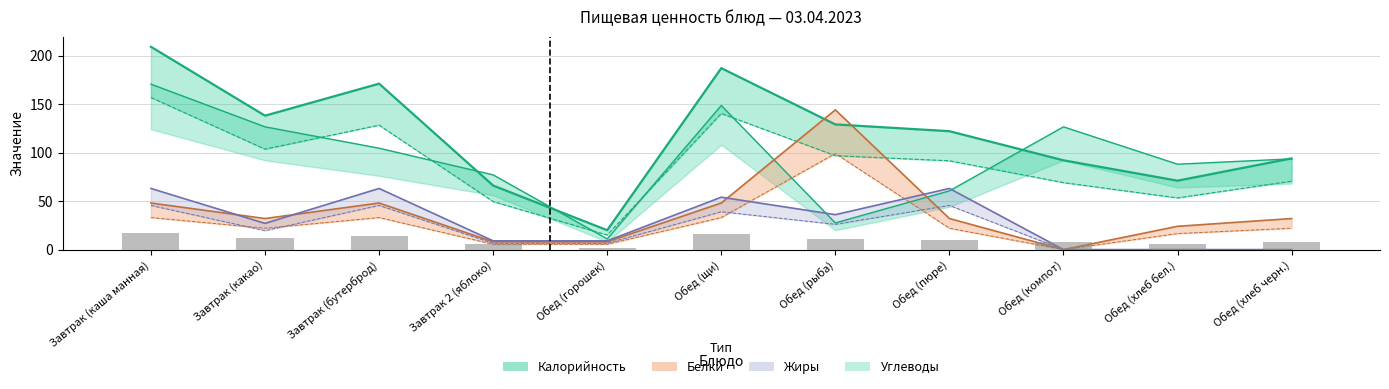

Reading right to left, transcribe all the data shown in this chart.

Калорийность: 94.0	71.0	92.0	122.0	129.0	187.0	20.0	66.0	171.0	138.0	209.0
Белки: 32.0	24.0	0.0	32.0	144.0	48.0	8.0	8.0	48.0	32.0	48.0
Жиры: 0.0	0.0	0.0	63.0	36.0	54.0	9.0	9.0	63.0	27.0	63.0
Углеводы: 93.5	88.0	126.5	60.5	27.5	148.5	11.0	77.0	104.5	126.5	170.5